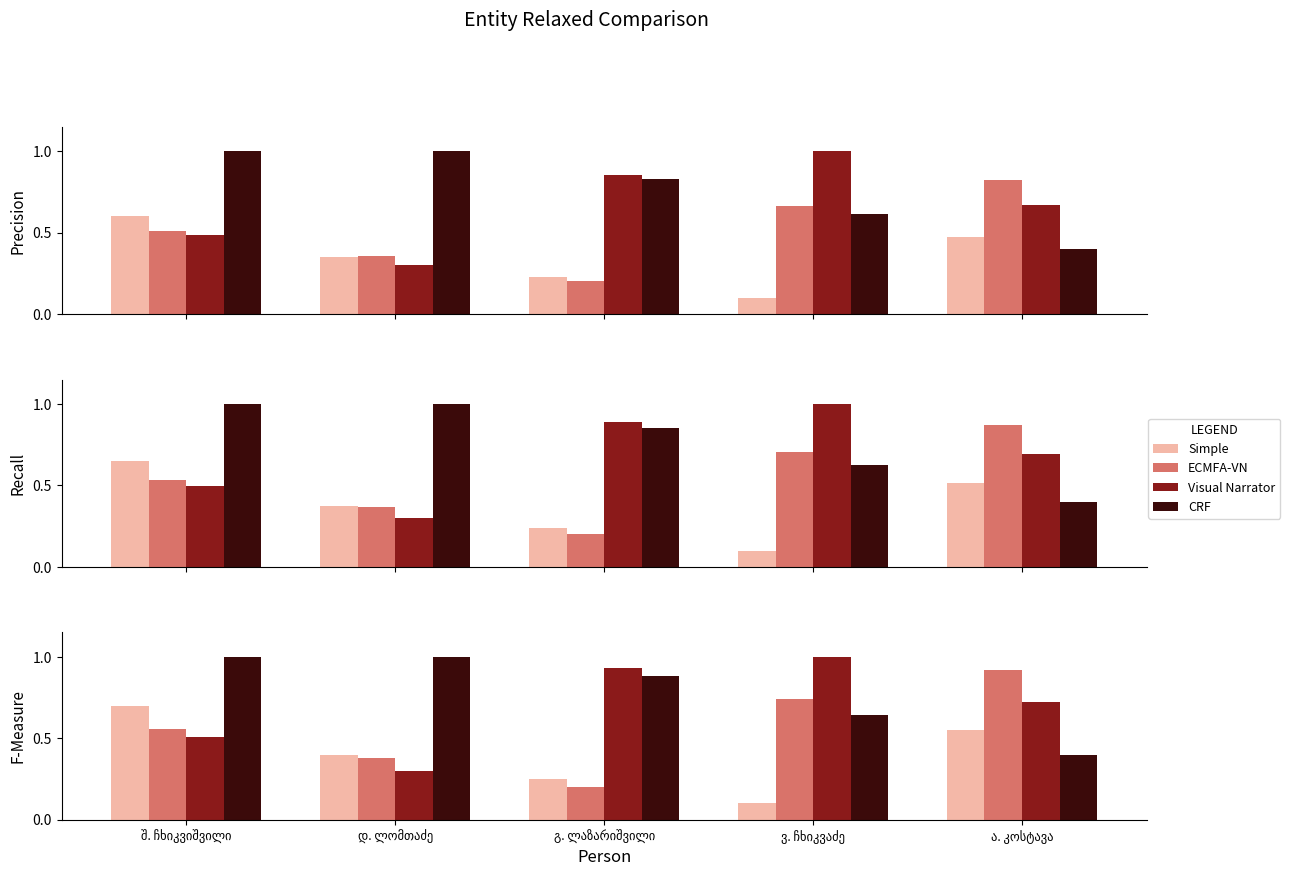

Reading left to right, transcribe all the data shown in this chart.

Simple: შ. ჩხიკვიშვილი=0.7	დ. ლომთაძე=0.4	გ. ლაზარიშვილი=0.2	ვ. ჩხიკვაძე=0.1	ა. კოსტავა=0.5
ECMFA-VN: შ. ჩხიკვიშვილი=0.6	დ. ლომთაძე=0.4	გ. ლაზარიშვილი=0.2	ვ. ჩხიკვაძე=0.7	ა. კოსტავა=0.9
Visual Narrator: შ. ჩხიკვიშვილი=0.5	დ. ლომთაძე=0.3	გ. ლაზარიშვილი=0.9	ვ. ჩხიკვაძე=1.0	ა. კოსტავა=0.7
CRF: შ. ჩხიკვიშვილი=1.0	დ. ლომთაძე=1.0	გ. ლაზარიშვილი=0.9	ვ. ჩხიკვაძე=0.6	ა. კოსტავა=0.4